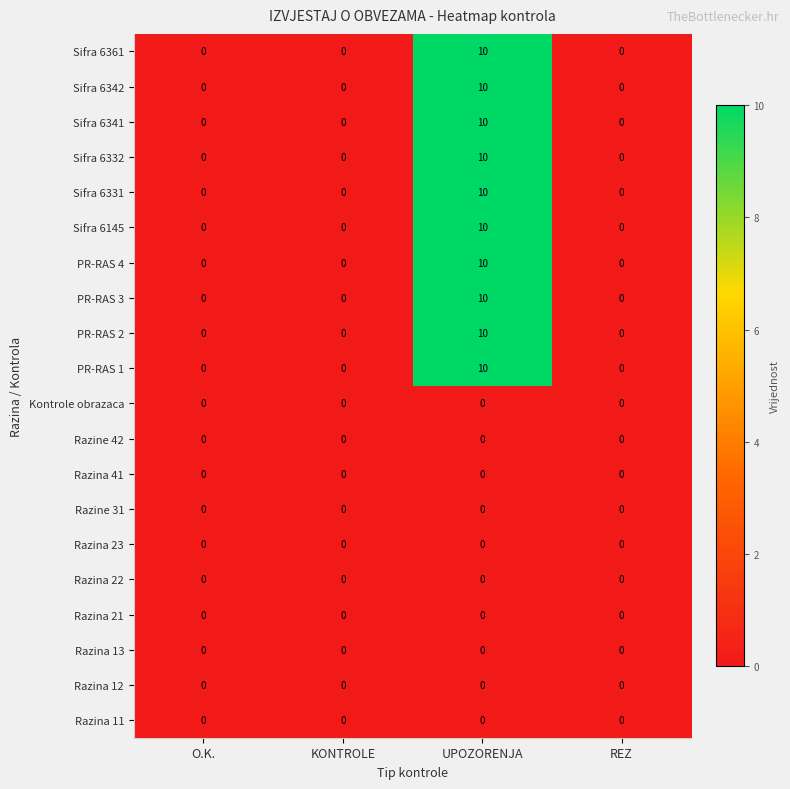

How many series are shown in this chart?

20